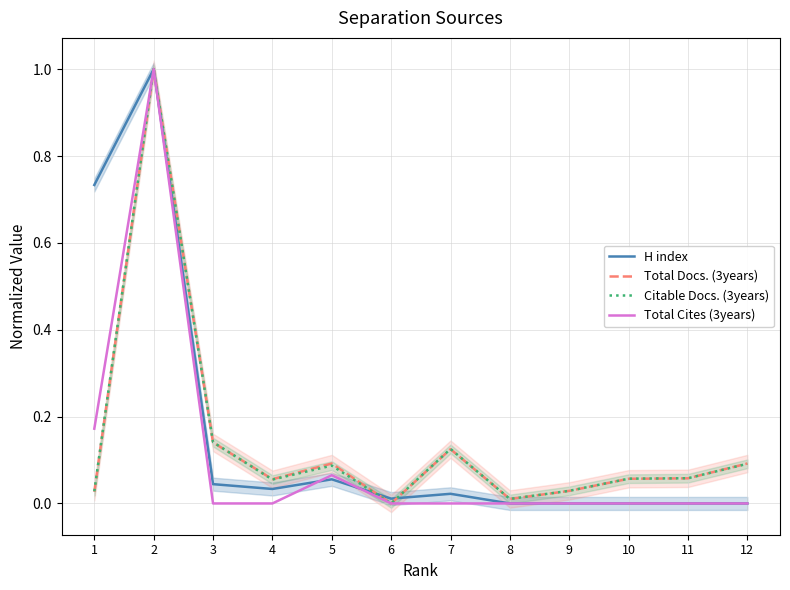

What is the difference between the maximum and second lowest values in the H index series?

1.0